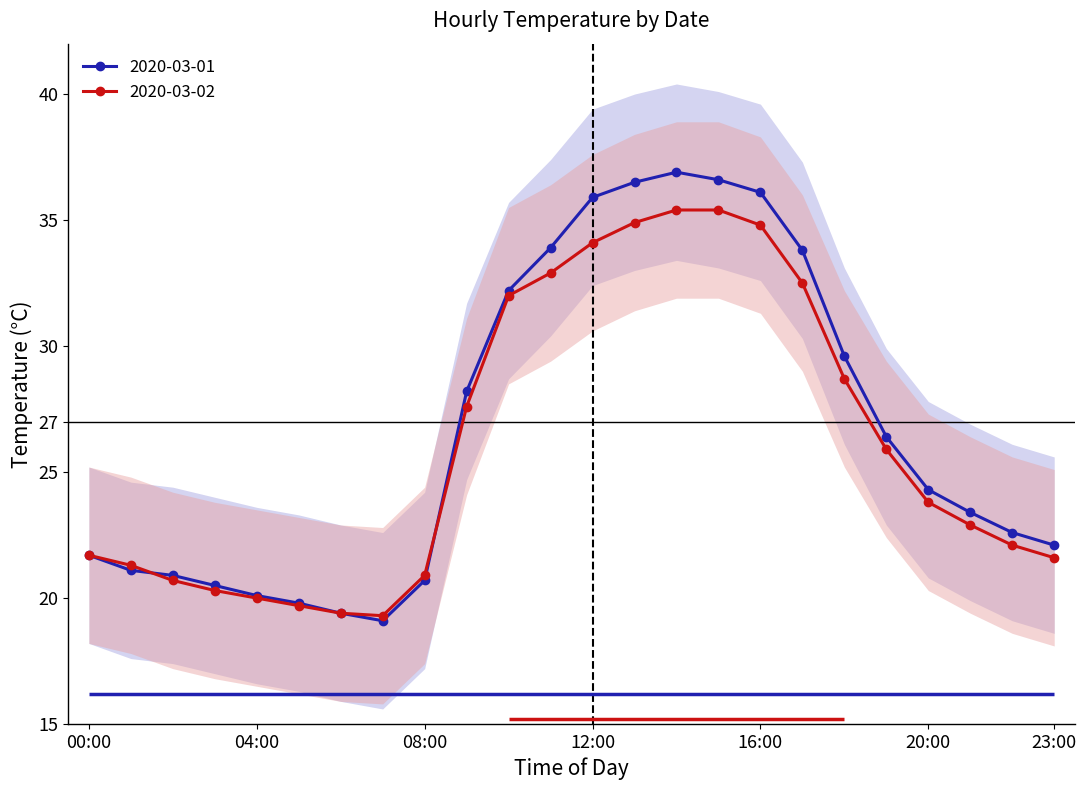

Which label corresponds to the smallest value in the chart?

07:00